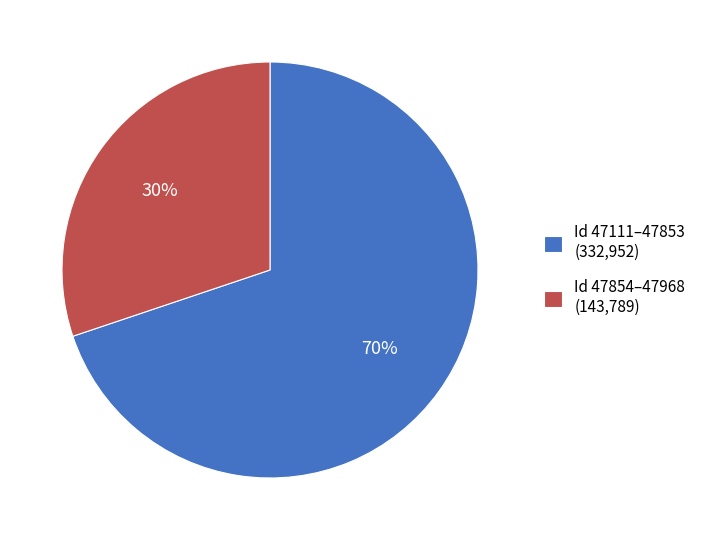

Between Id 47111–47853 (332,952) and Id 47854–47968 (143,789), which is larger?

Id 47111–47853 (332,952)